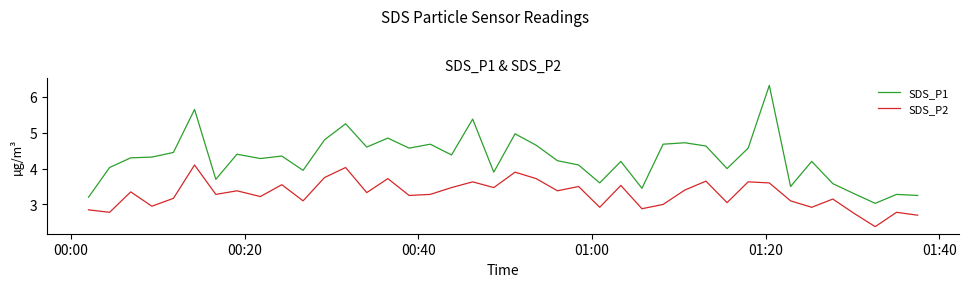

Does the chart have visible grid lines?

No